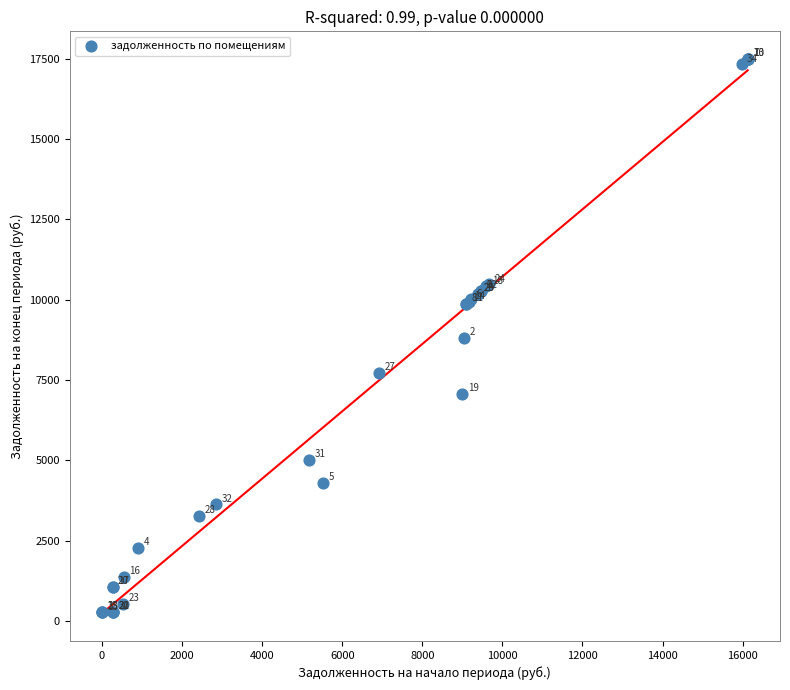

What Y value in the scatter plot is closest to 8876?

8806.2